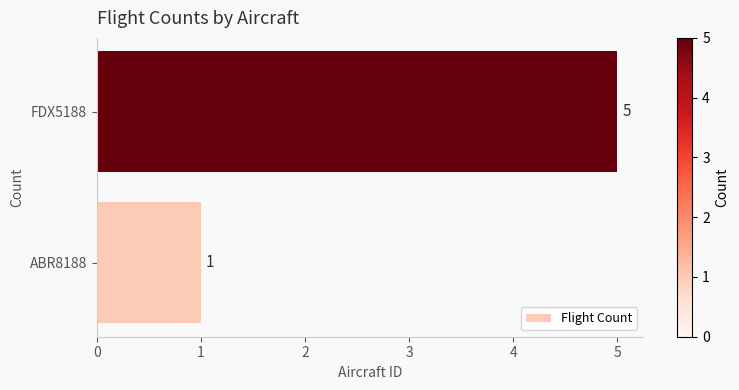

Reading bottom to top, extract all data points from this chart.

1	5